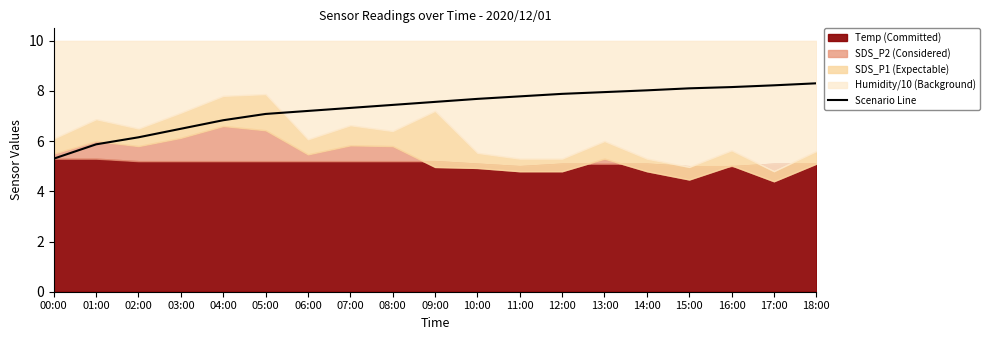

Which has a higher value, 05:00 or 12:00?

12:00